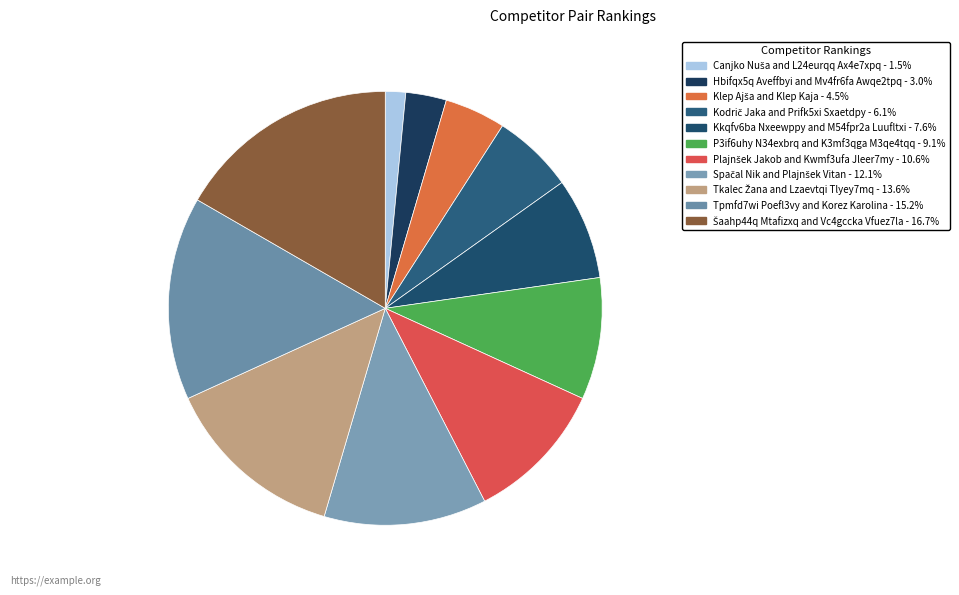

What is the largest slice in the pie chart?

Šaahp44q Mtafizxq and Vc4gccka Vfuez7la